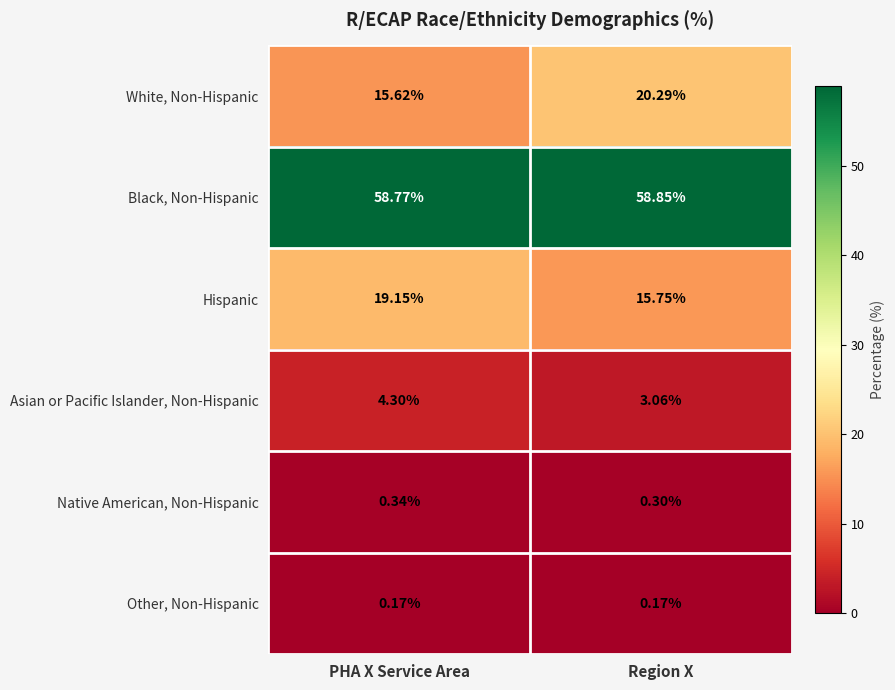

How many values in the Asian or Pacific Islander, Non-Hispanic series are below 4?

1